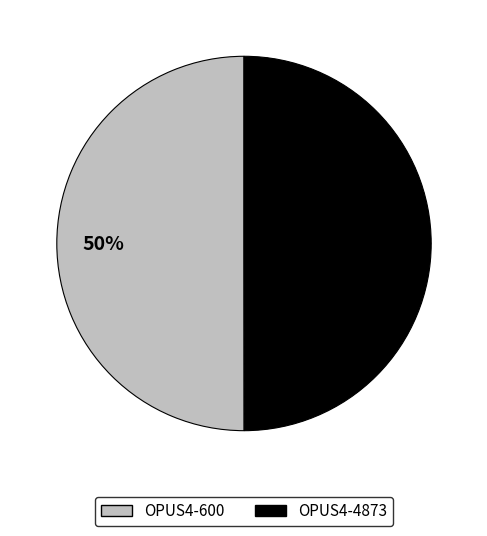

How many slices are in this pie chart?

2